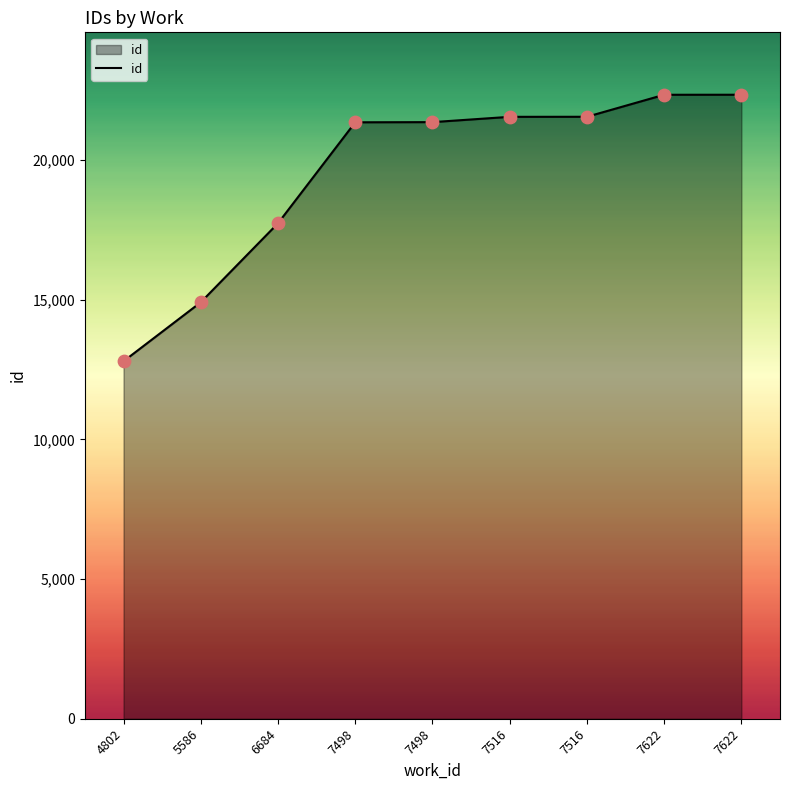

What is the ratio of the value at 7622 to the value at 4802?

1.7